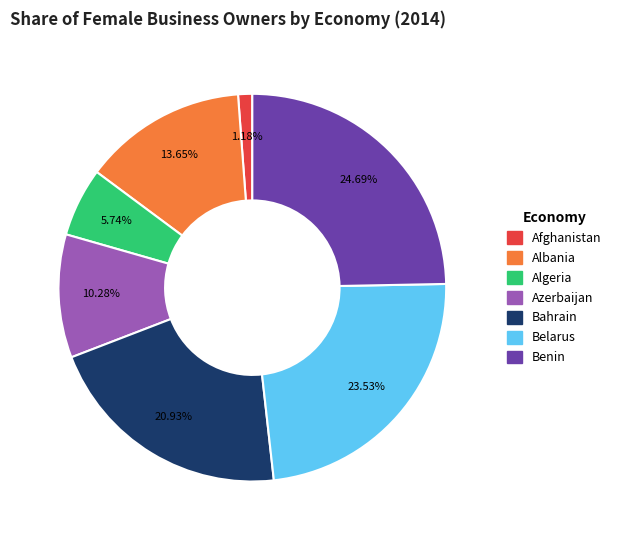

True or false: Bahrain accounts for 21% of the total.

True